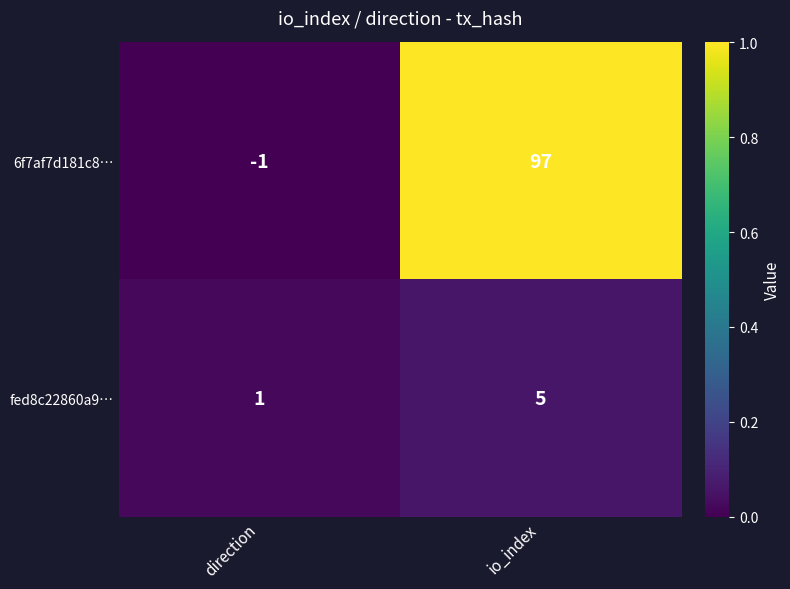

At which category does the chart reach its minimum across all series?

direction